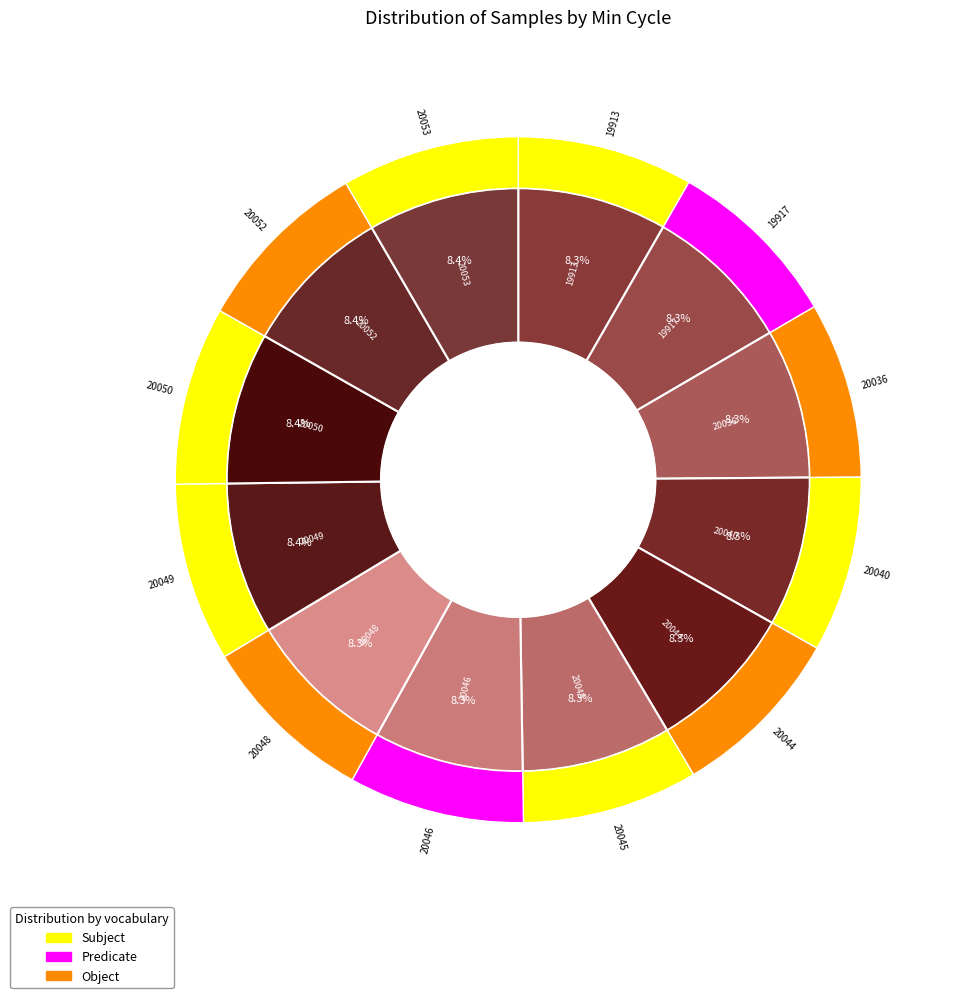

The 20049 slice represents 8% of the pie. True or false?

True